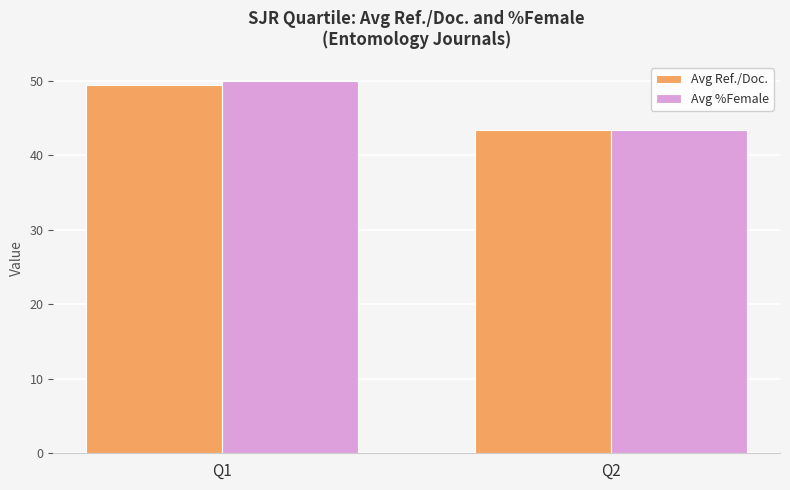

Rank the categories by Avg %Female value from highest to lowest.

Q1, Q2